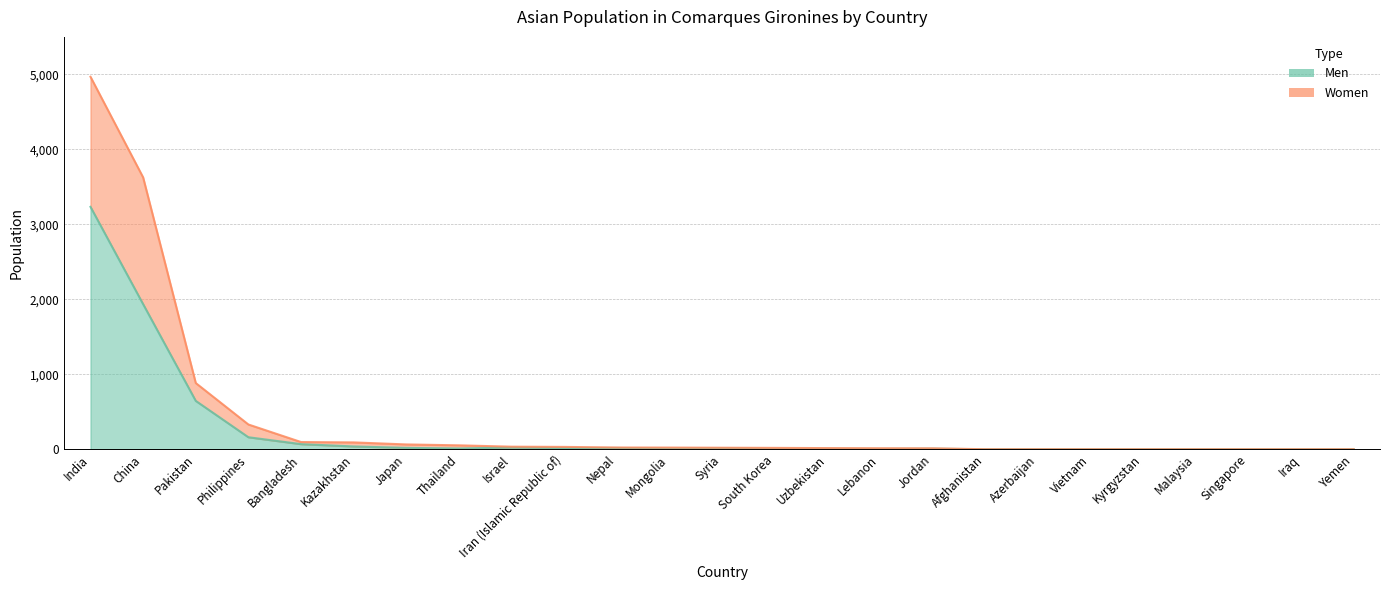

Where does the Men series first go above 8?

India